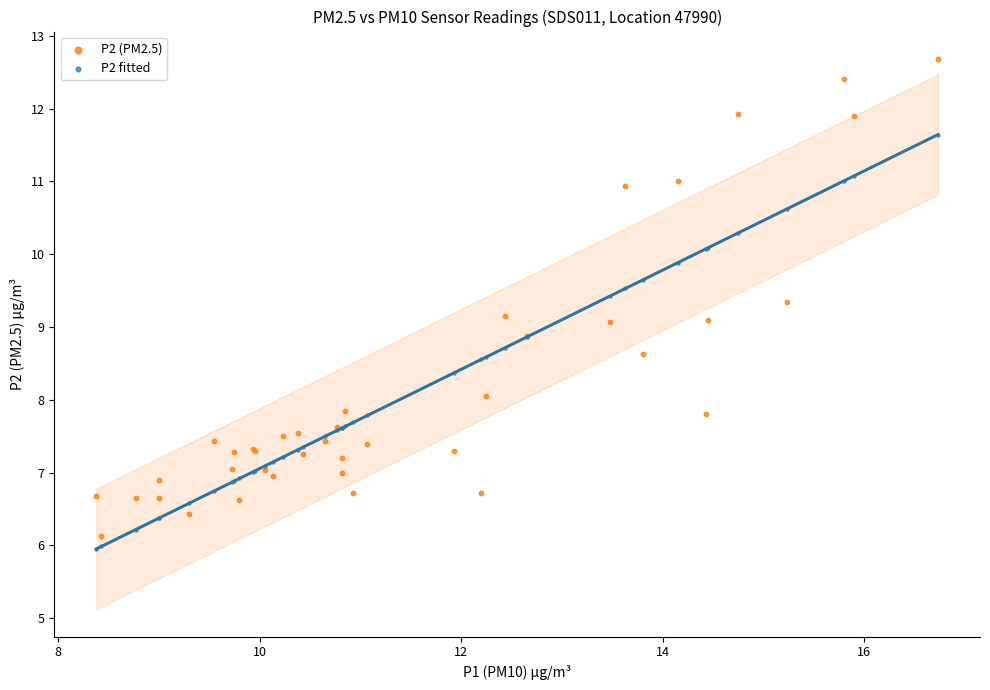

What are all the series names shown in the legend?

P2 (PM2.5), P2 fitted